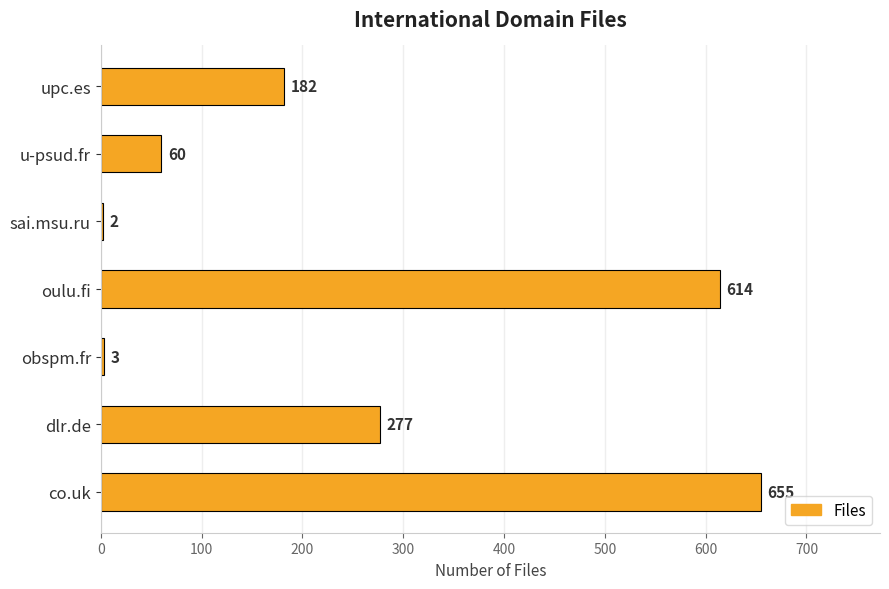

Are the bars horizontal?

Yes